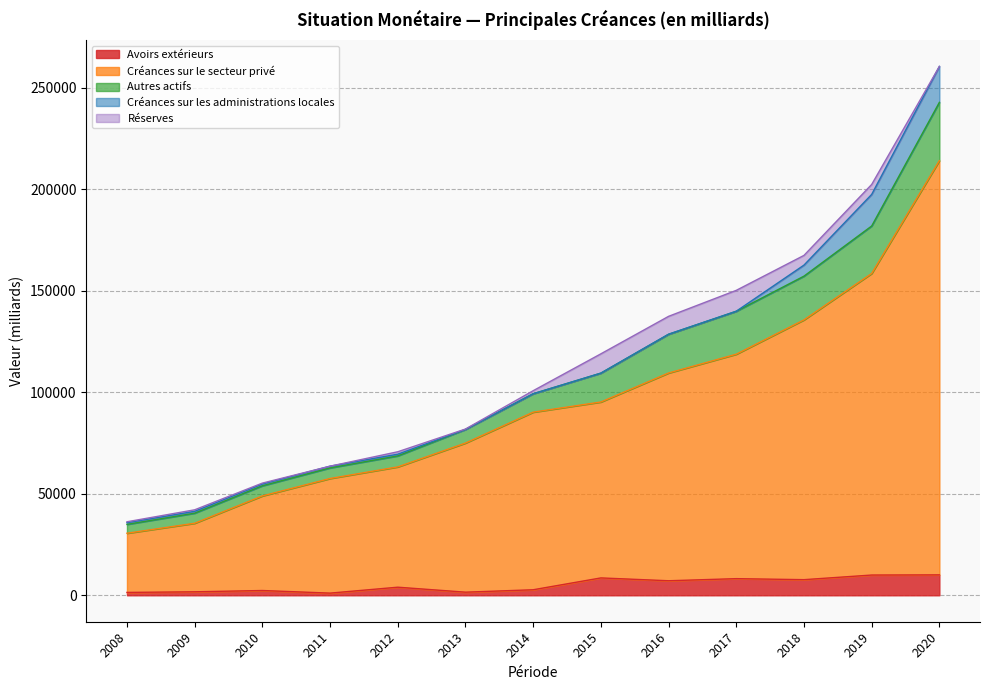

How many data points in Réserves are less than 1200?

6